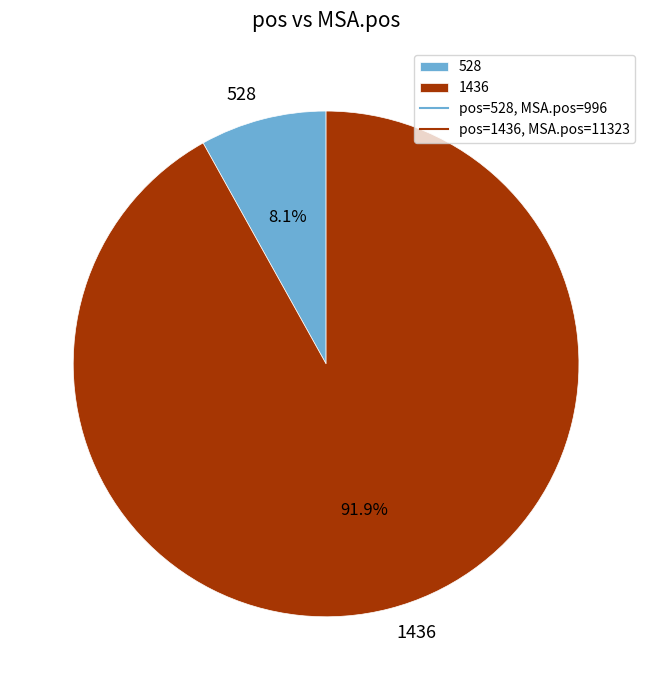

To the nearest percent, what portion does 1436 represent?

92%